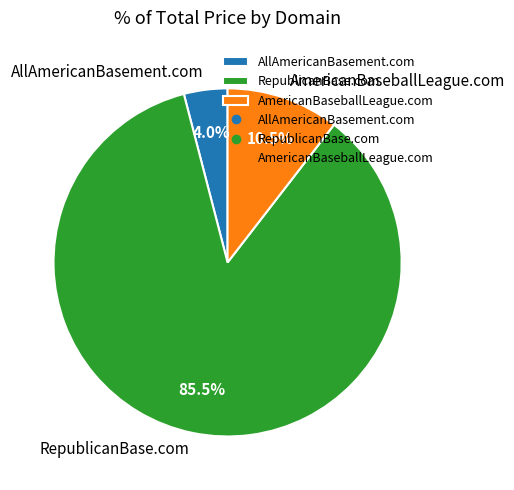

Which slice is the largest?

RepublicanBase.com